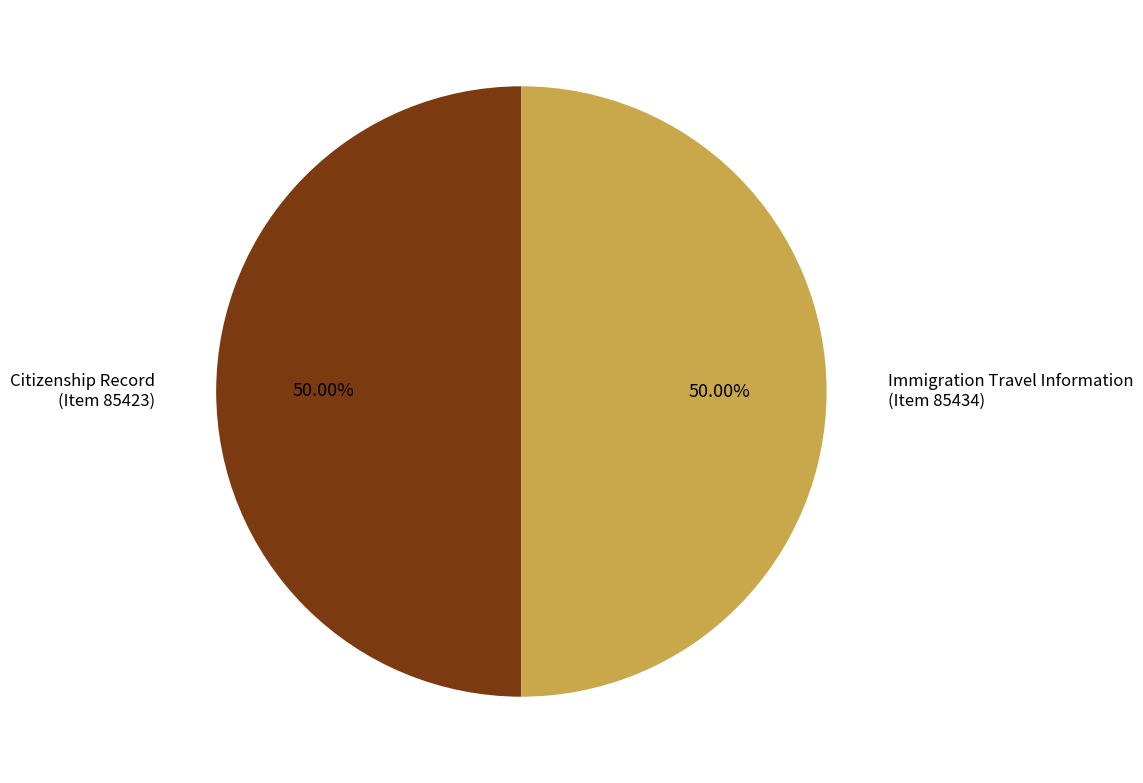

Approximately how many times larger is the value at Citizenship Record (Item 85423) compared to Immigration Travel Information (Item 85434)?

1.0